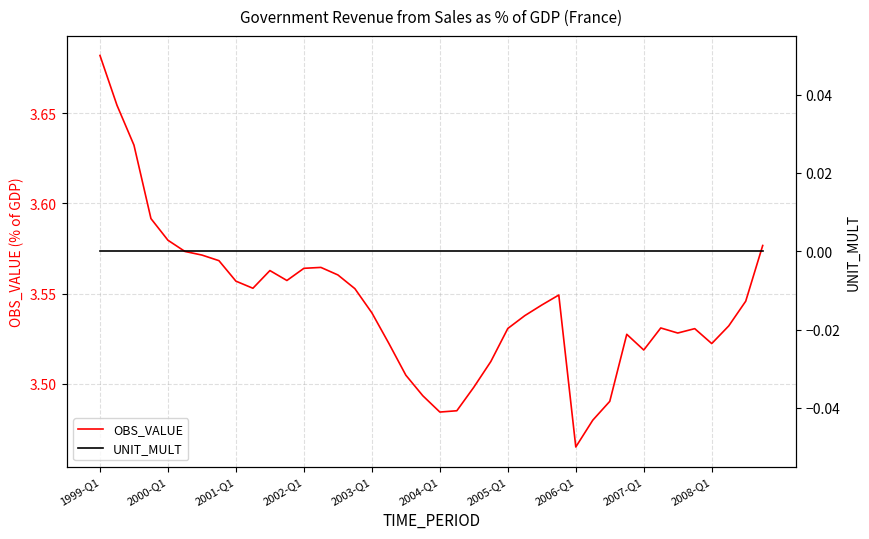

True or false: OBS_VALUE and UNIT_MULT cross at least once.

False